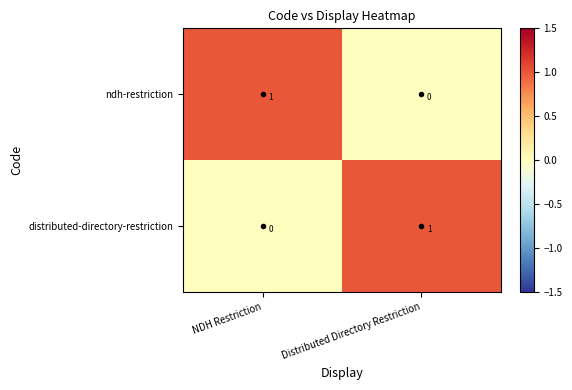

How many data points in distributed-directory-restriction are less than 1?

1